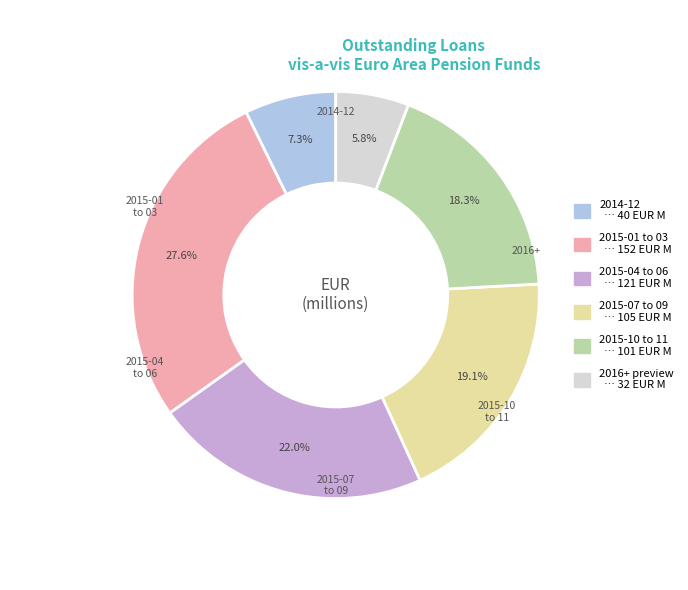

Is there any slice that represents more than half of the pie?

No